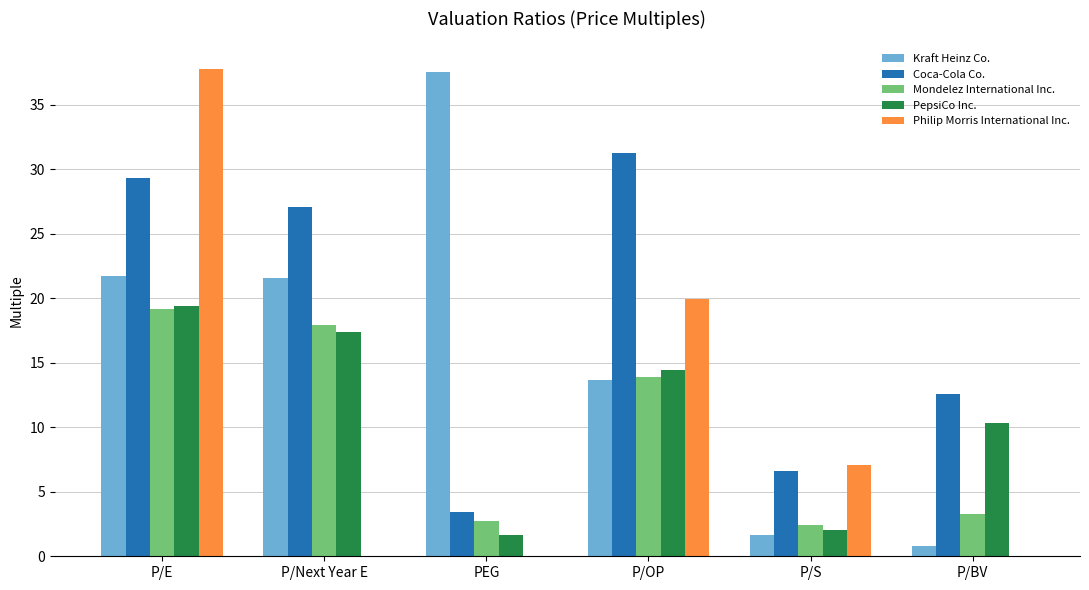

At which label does Kraft Heinz Co. first exceed 21?

P/E